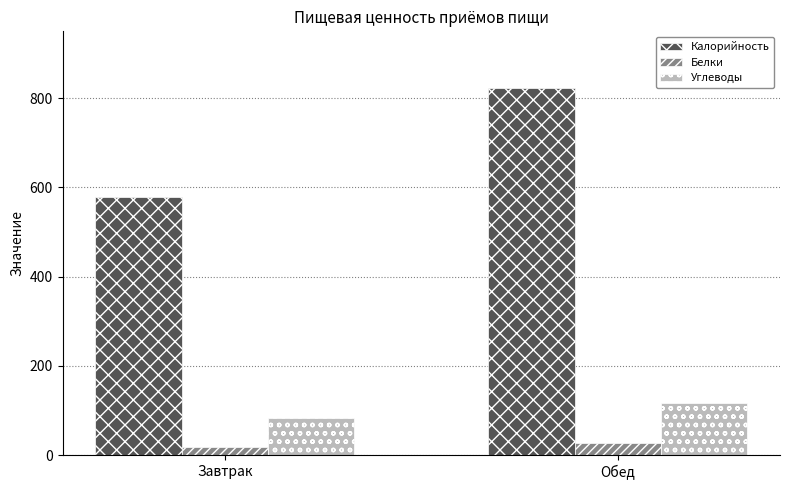

Which series has the largest total across all categories?

Калорийность